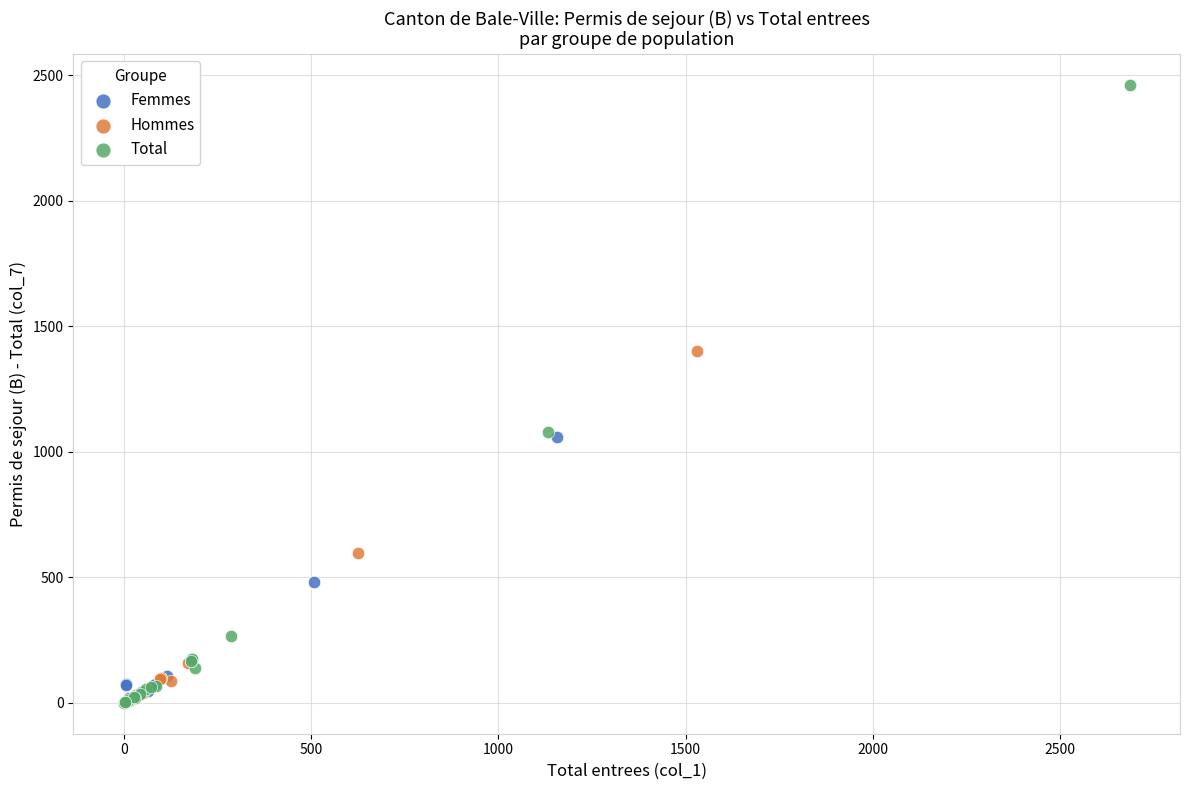

Which series has the largest Y range (max minus min)?

Total